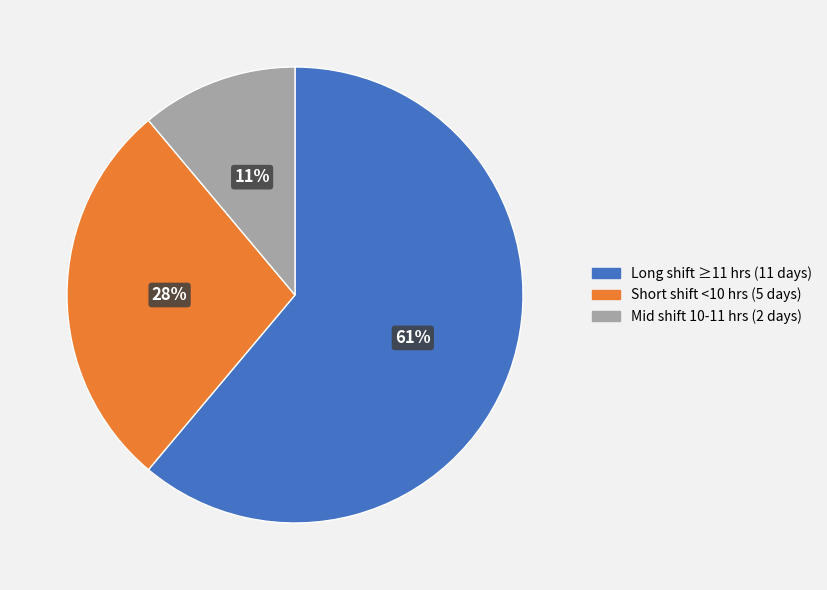

To the nearest percent, what is the average slice percentage?

33%